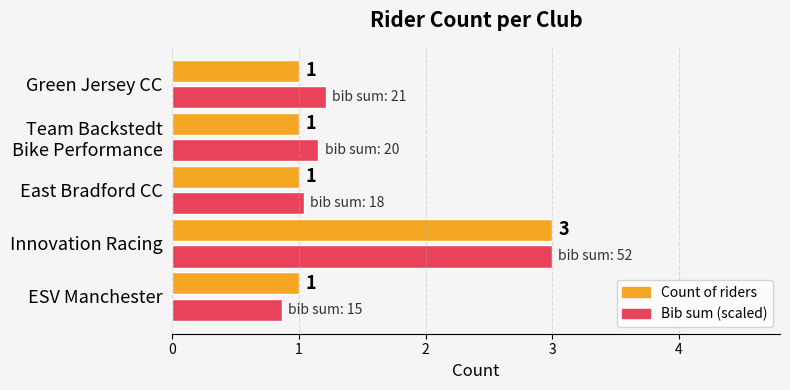

True or false: Count of riders has a value of 5.0 at Innovation Racing.

False